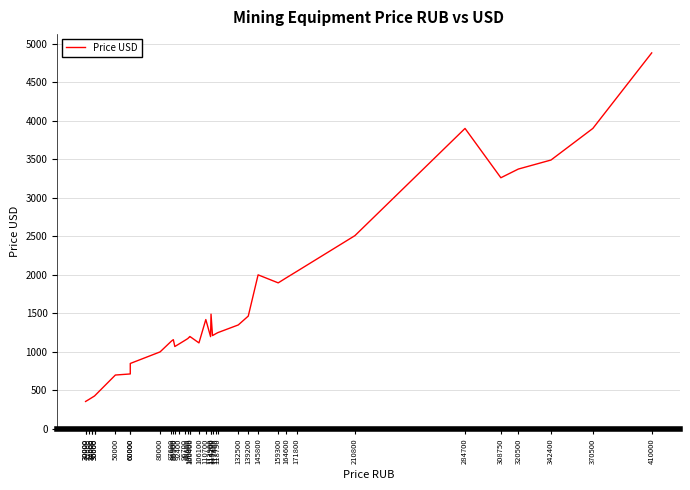

What is the difference between the values at 308750 and 115200?

2048